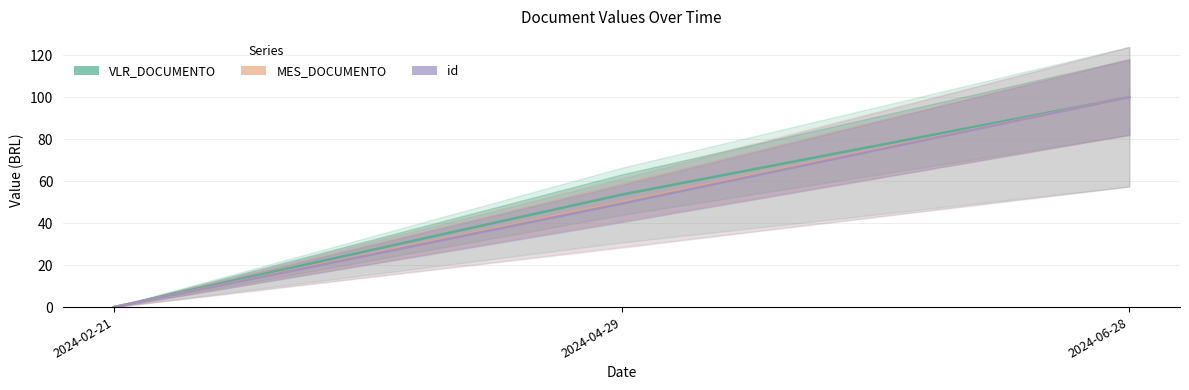

Count the VLR_DOCUMENTO values in the range 0 to 100.

3